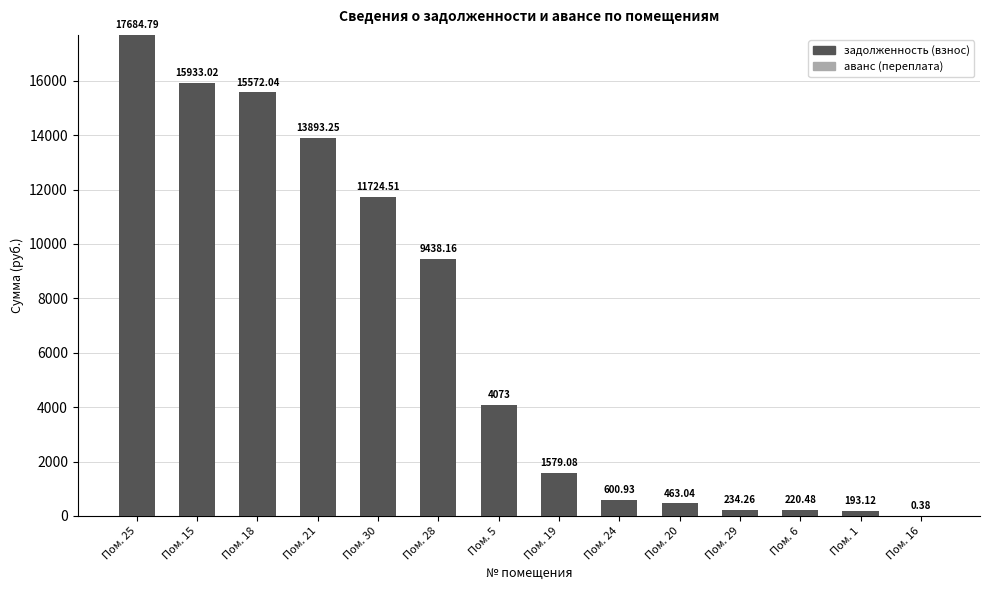

What is the sum of all values?

91610.1